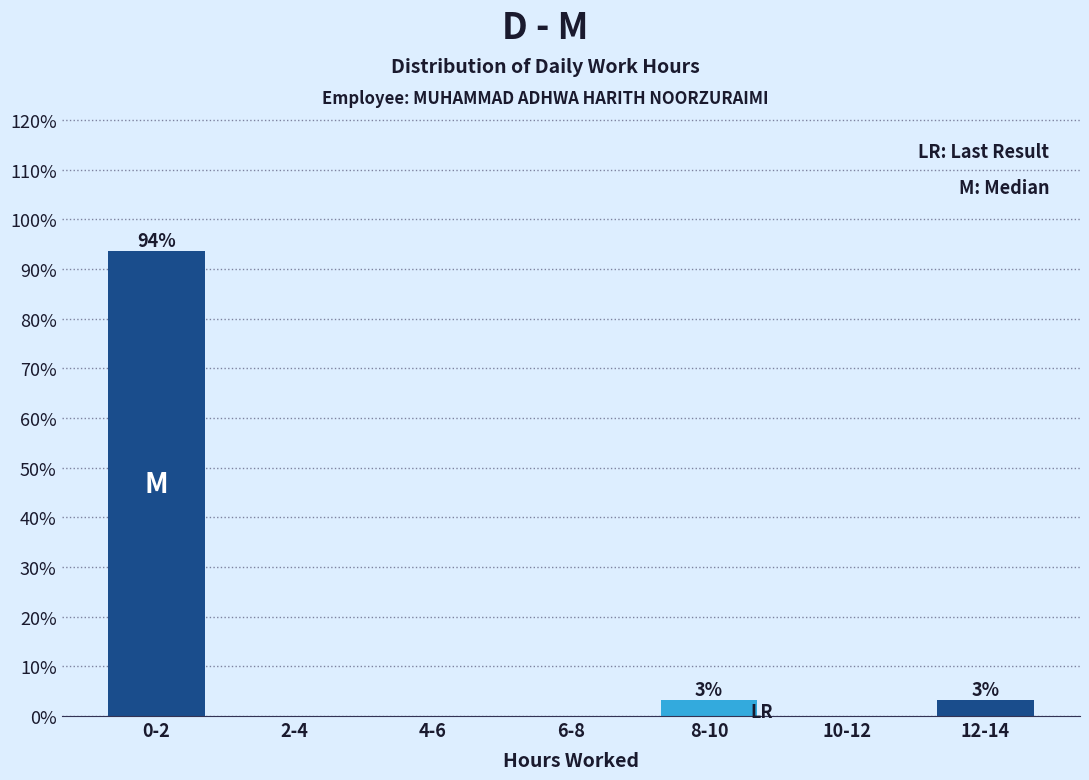

Reading left to right, extract all data points from this chart.

0-2=93.5	2-4=0.0	4-6=0.0	6-8=0.0	8-10=3.2	10-12=0.0	12-14=3.2